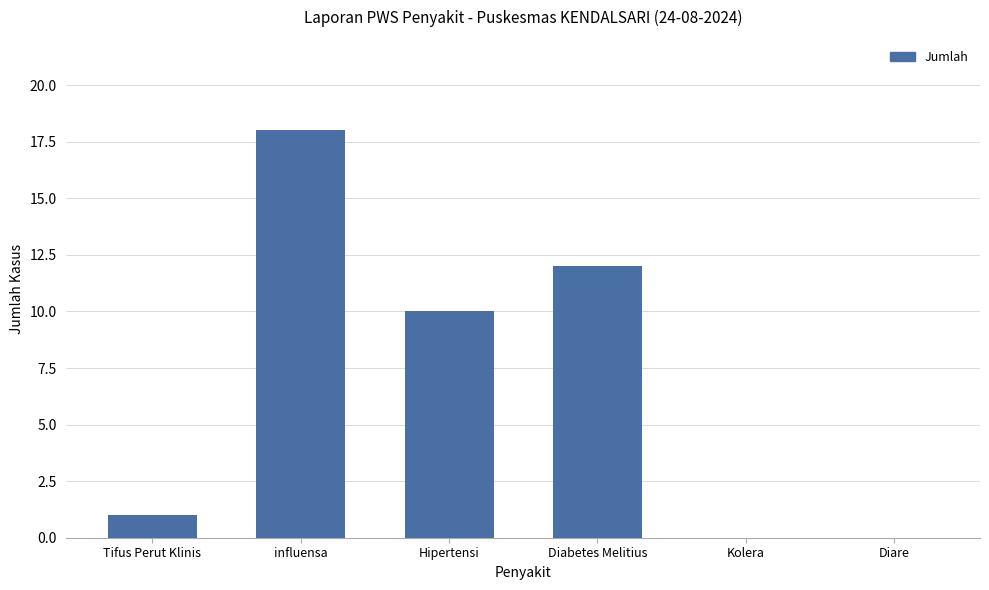

At which label does the data first exceed 10?

influensa